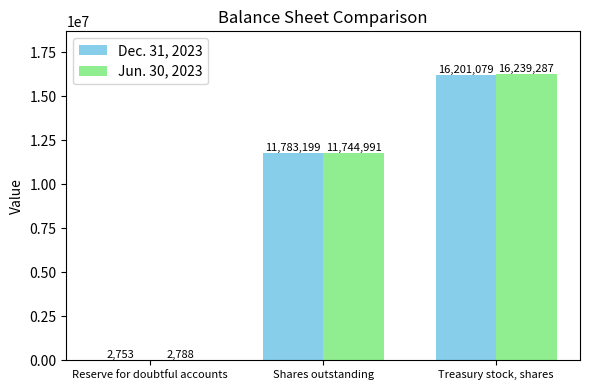

The value of Jun. 30, 2023 at Treasury stock, shares is 21732502. True or false?

False